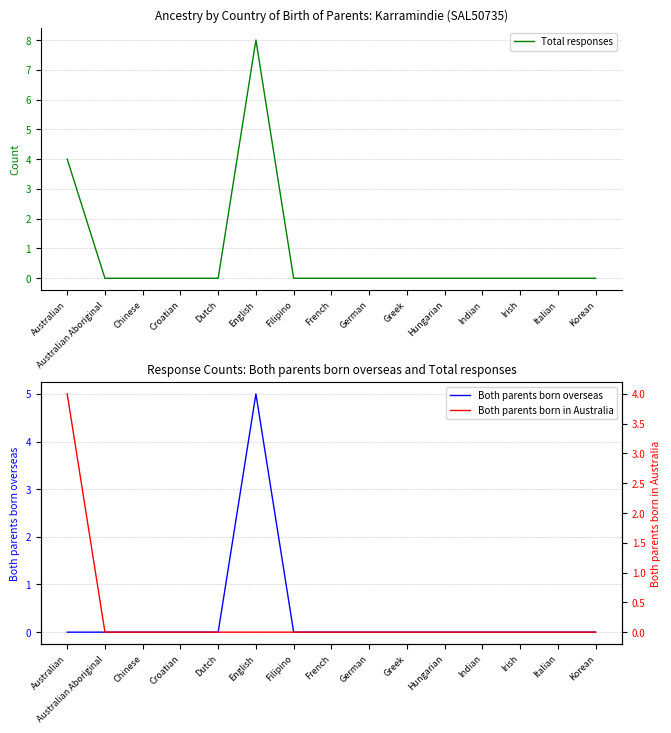

True or false: Both parents born overseas and Total responses intersect in this chart.

False